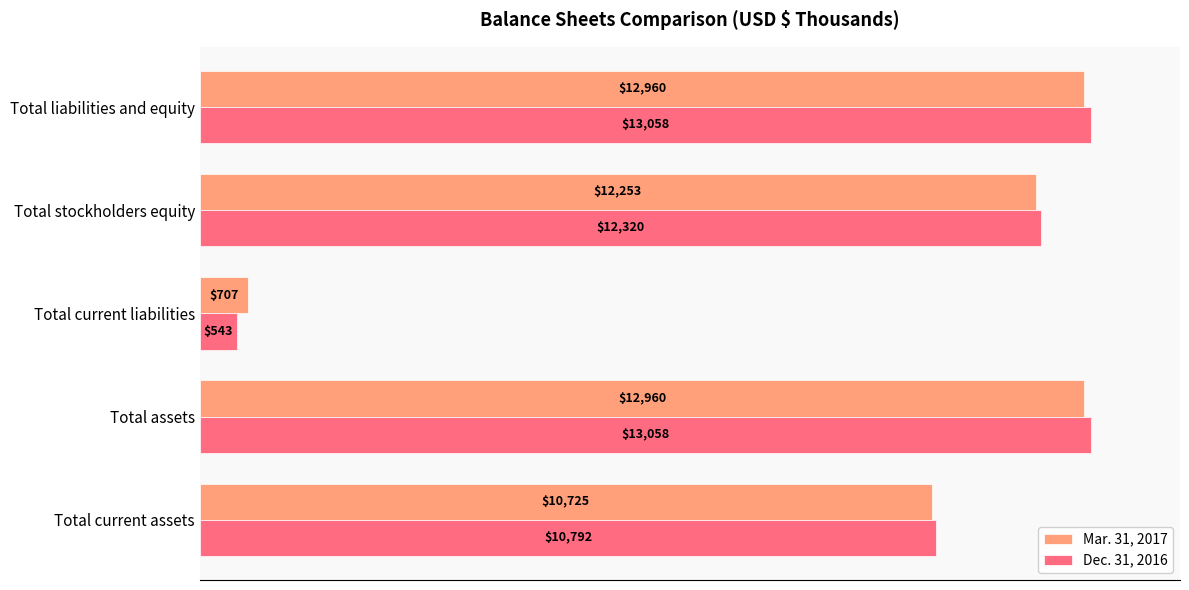

List the series in order of their peak value, lowest first.

Mar. 31, 2017, Dec. 31, 2016